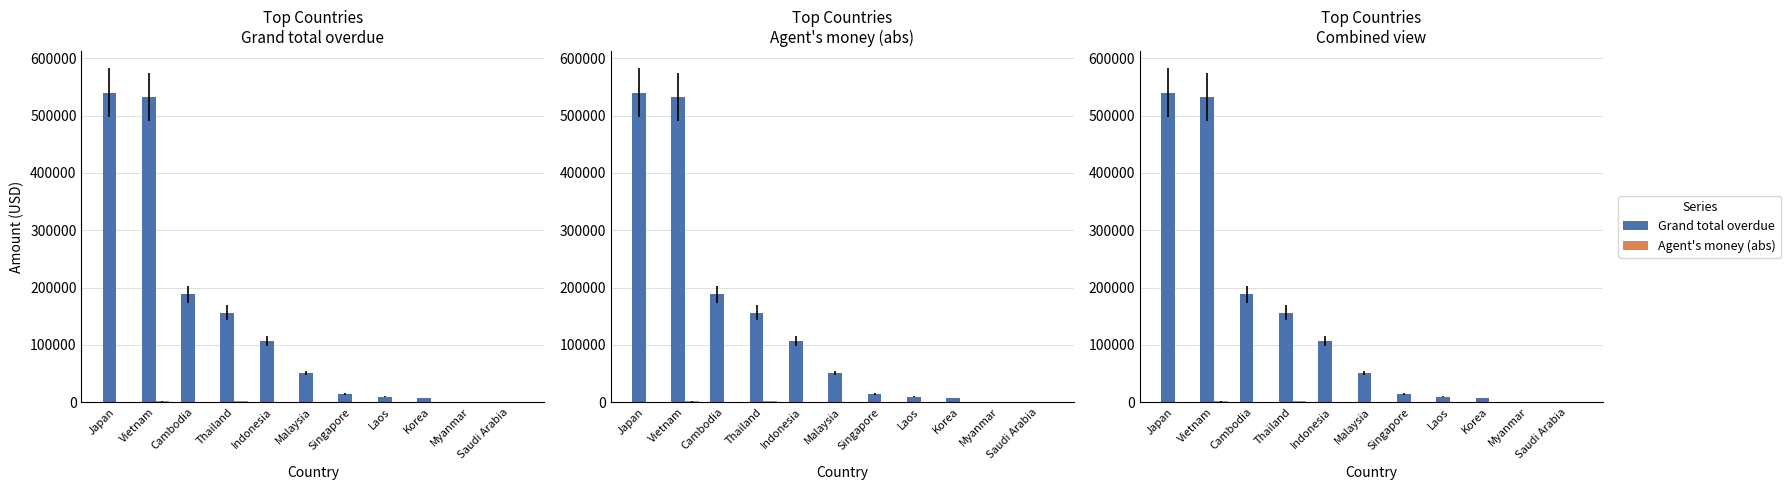

Between Laos and Myanmar, which series saw the biggest shift?

Grand total overdue